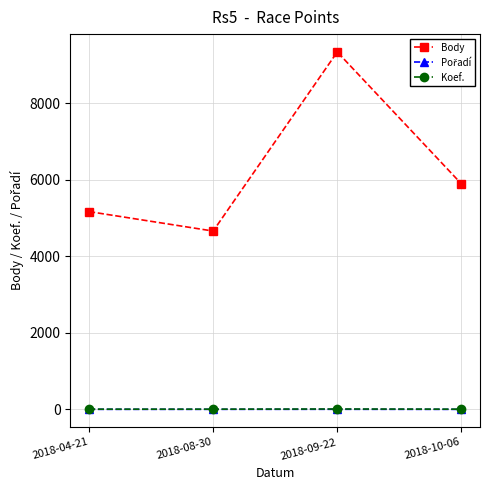

Rank the categories by Body value from highest to lowest.

2018-09-22, 2018-10-06, 2018-04-21, 2018-08-30